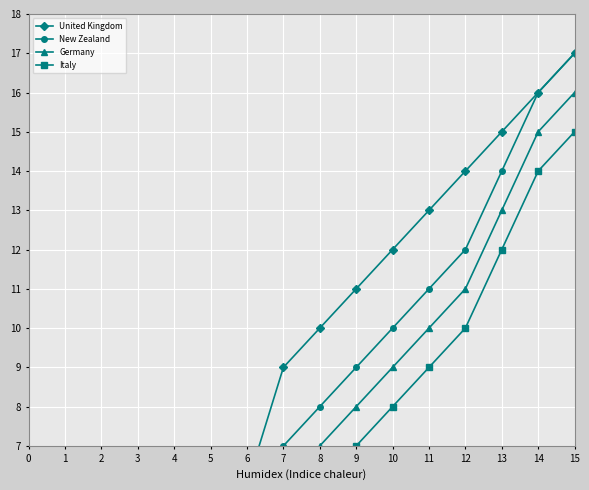

What is the difference between the maximum and minimum values in the New Zealand series?

17